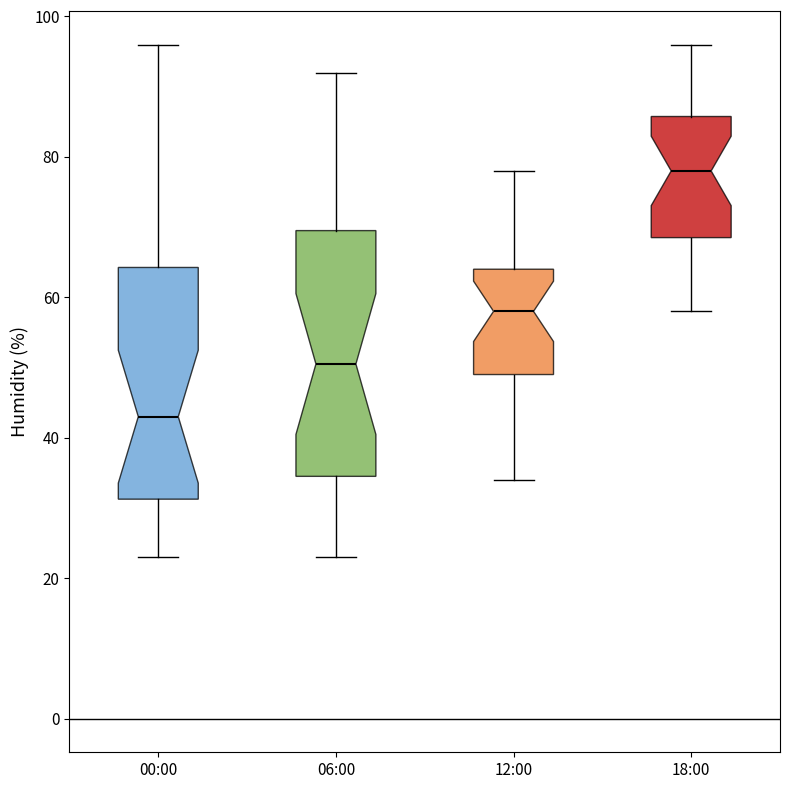

Reading left to right, transcribe this box plot: for each box, give where its median line is, the range the box spans, and where its two whiskers end, as read against the y-axis. The values are not printed on the chart, so give them approximately, as read against the axis.

00:00: median 44, box 32 to 64, whiskers 24 to 96
06:00: median 50, box 34 to 70, whiskers 24 to 92
12:00: median 58, box 50 to 64, whiskers 34 to 78
18:00: median 78, box 68 to 86, whiskers 58 to 96